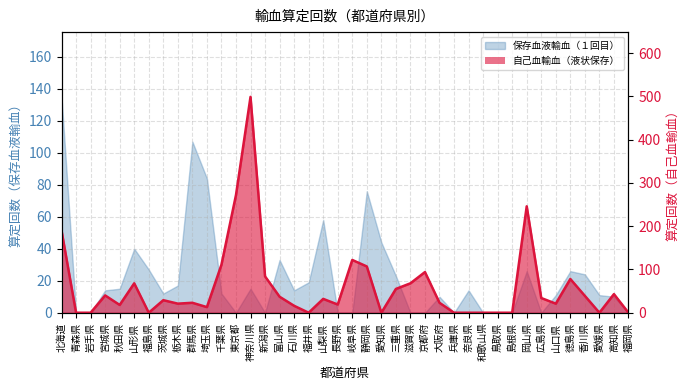

Is it true that the value at 長野県 is 19?

True